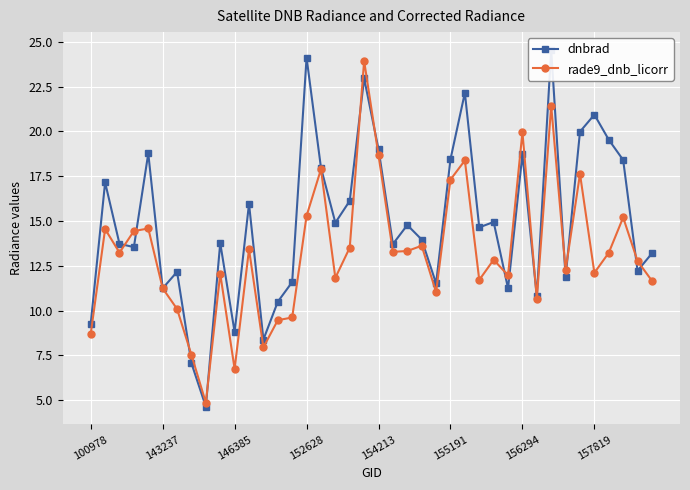

Which series has the largest range (max minus min)?

dnbrad